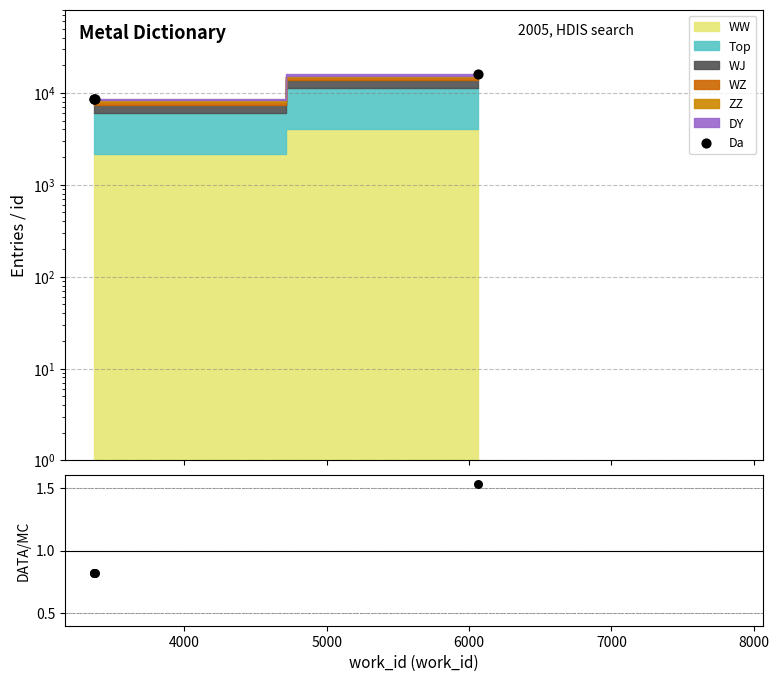

Which series has the largest total across all categories?

Da